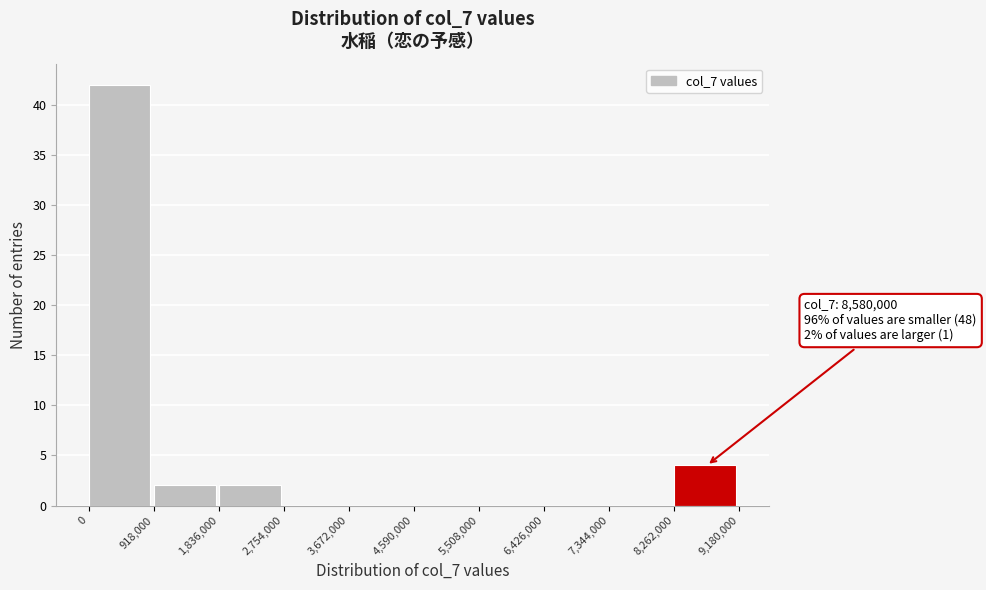

Over which range of the x-axis is the bar tallest?

0 to 918,000